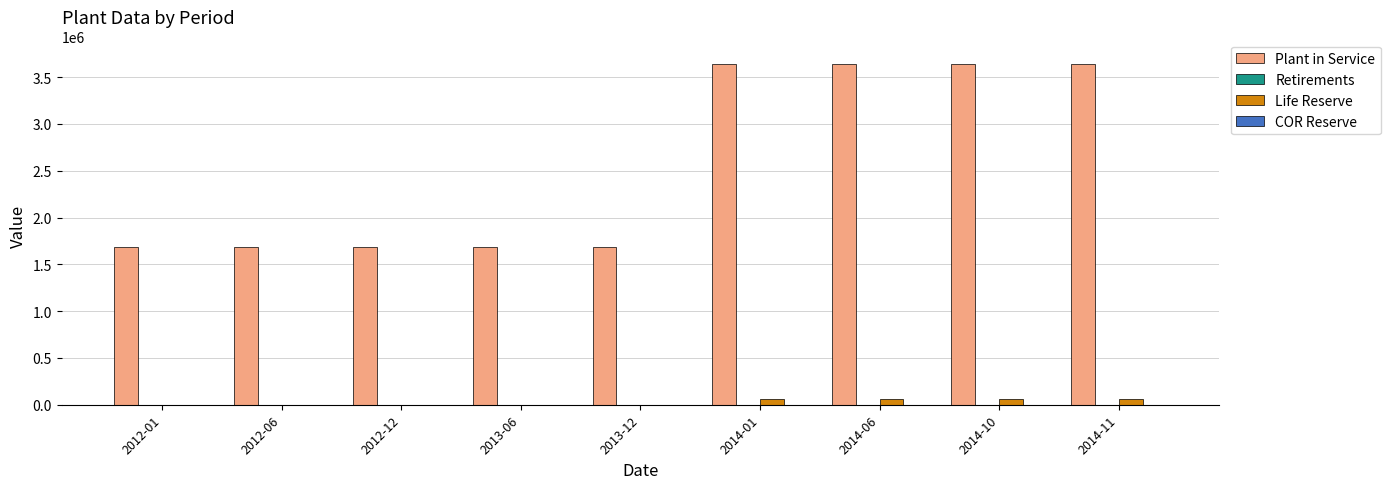

How many groups of bars are there?

9